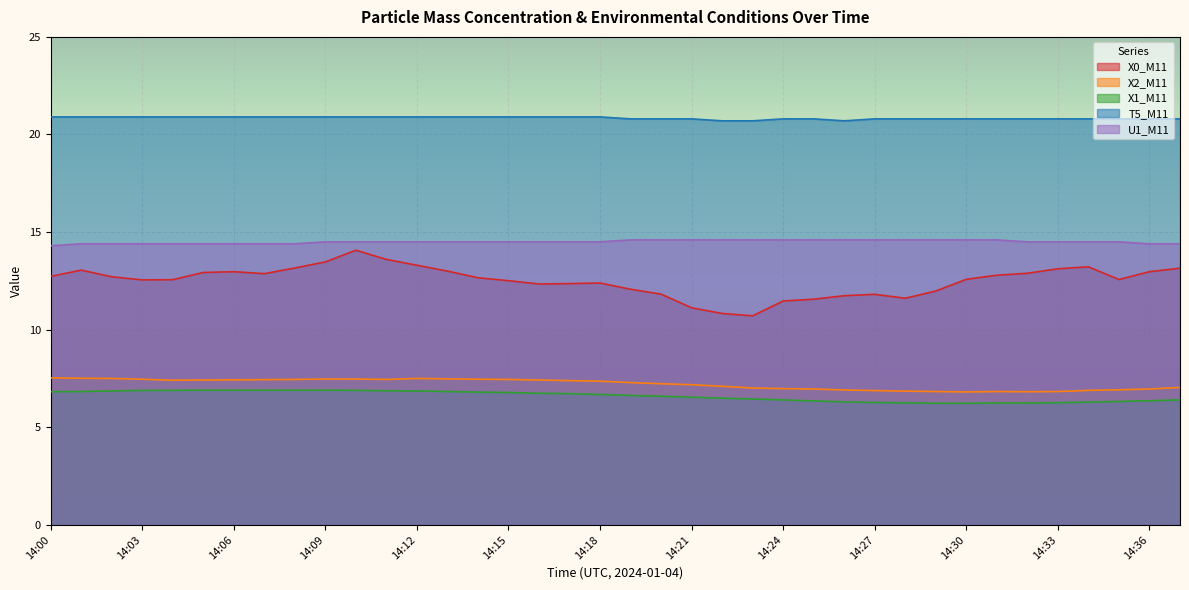

At which category is the sum across all series the highest?

14:10